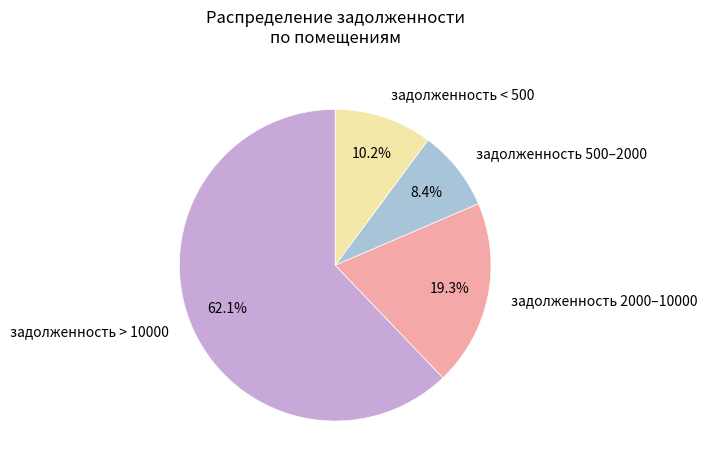

Does any single category account for the majority?

Yes